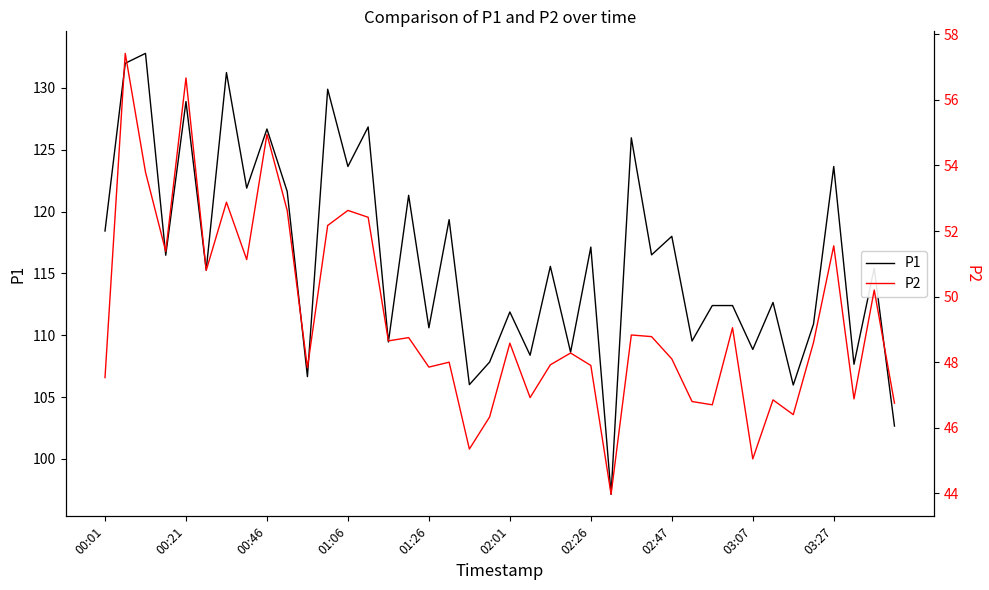

Reading left to right, list all the values displayed in this chart.

P1: 118.4	132.0	132.8	116.5	128.9	115.3	131.2	121.9	126.7	121.6	106.7	129.9	123.7	126.8	109.5	121.3	110.6	119.3	106.0	107.8	111.9	108.4	115.6	108.6	117.1	97.1	126.0	116.5	118.0	109.5	112.4	112.4	108.8	112.7	106.0	110.9	123.7	107.7	115.4	102.7
P2: 47.5	57.4	53.8	51.4	56.7	50.8	52.9	51.1	55.0	52.6	47.8	52.2	52.6	52.4	48.6	48.8	47.9	48.0	45.4	46.3	48.6	46.9	47.9	48.3	47.9	44.0	48.8	48.8	48.1	46.8	46.7	49.0	45.0	46.9	46.4	48.6	51.5	46.9	50.2	46.8